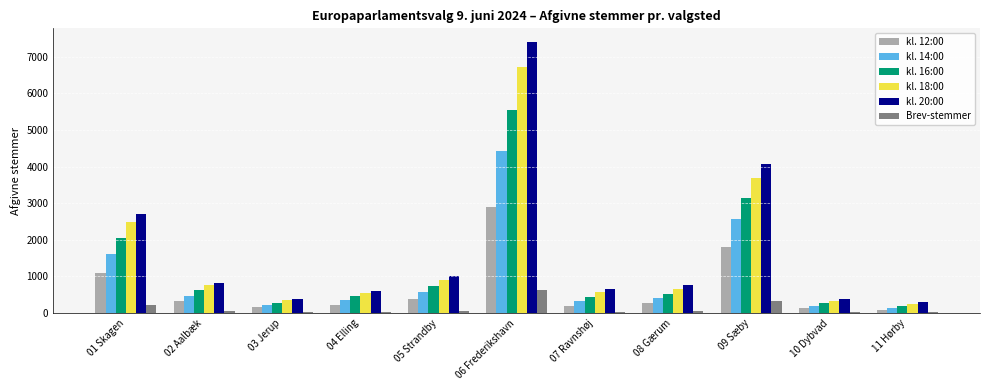

Which category has the highest value in the kl. 16:00 series?

06 Frederikshavn